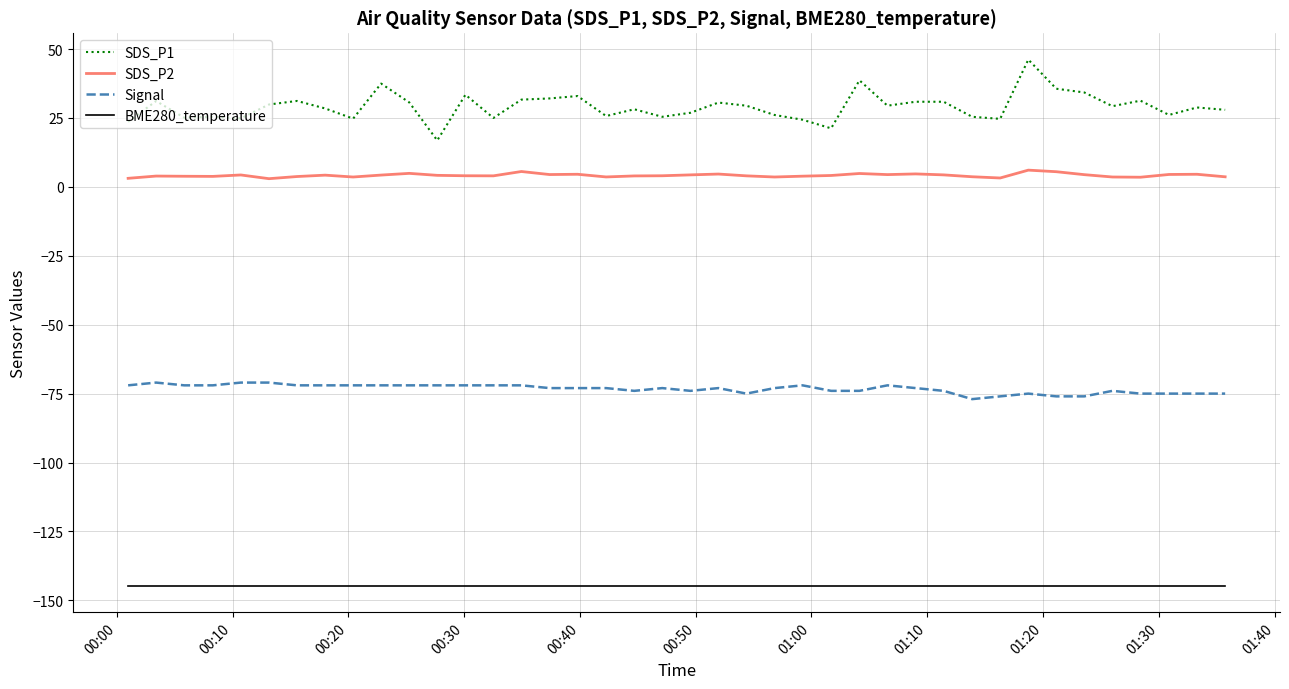

What is the smallest value displayed?

-144.7